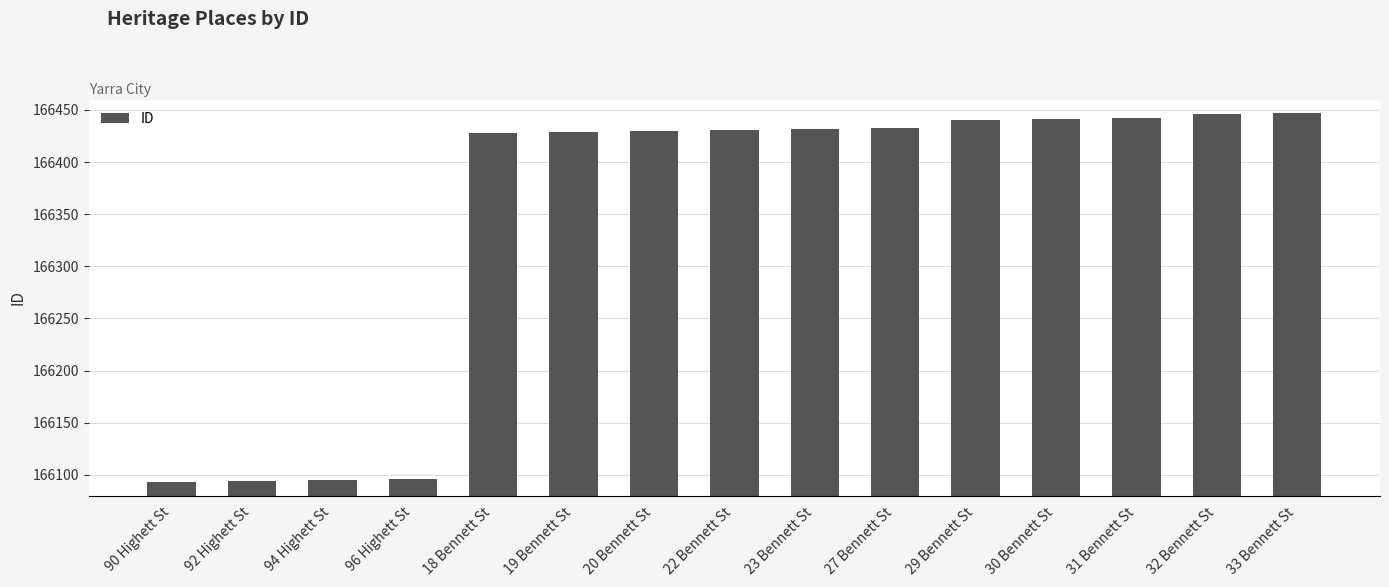

Does the chart contain stacked bars?

No